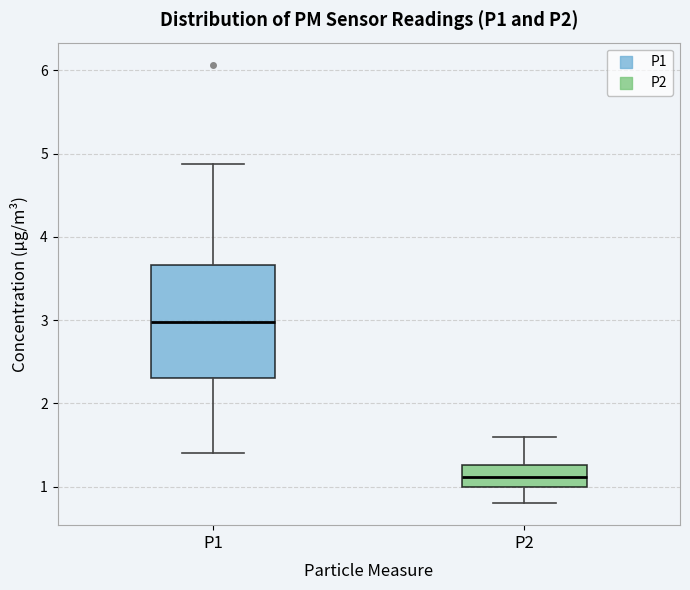

Which box has the lowest median line?

P2